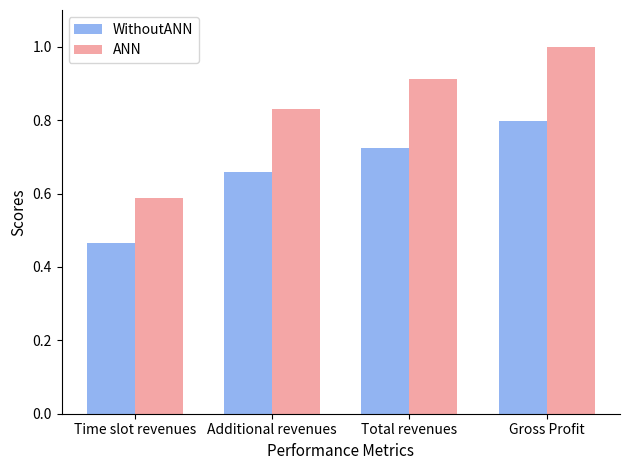

Rank the series at Additional revenues from lowest to highest value.

WithoutANN, ANN